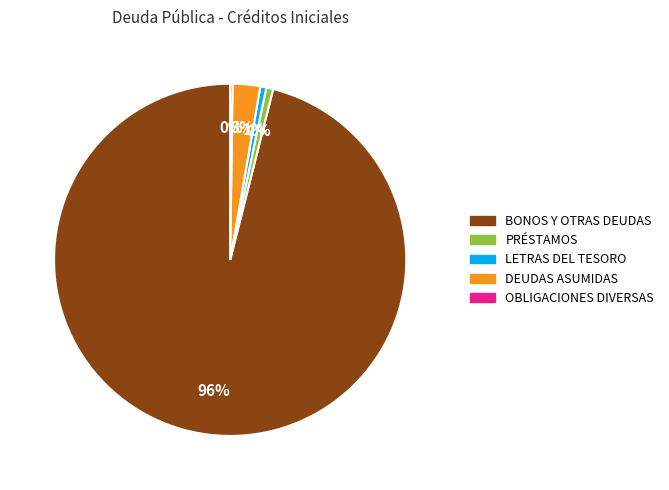

To the nearest percent, what is the average slice percentage?

20%